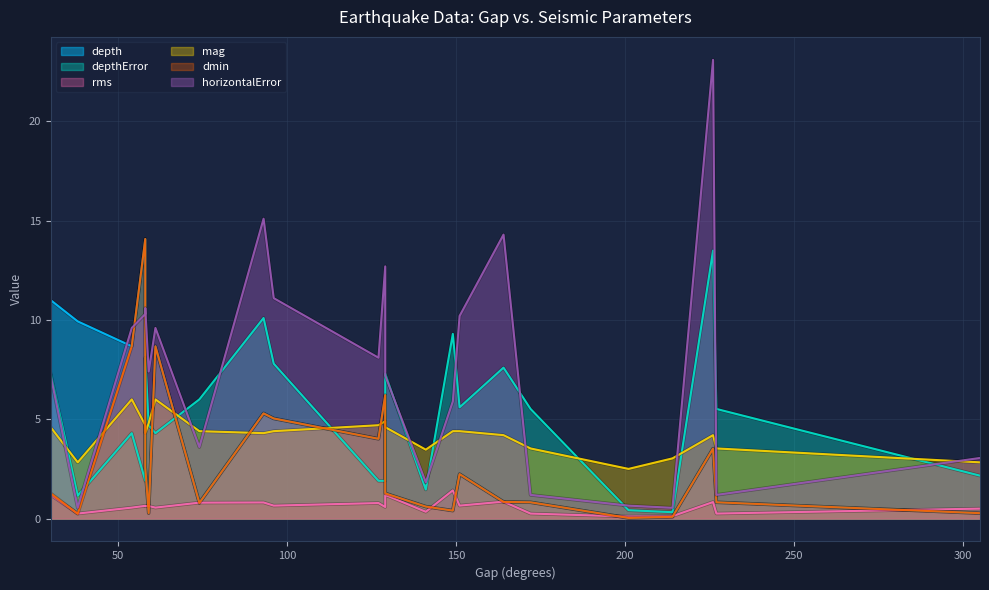

Between which two adjacent categories do mag and depthError first intersect?

30 and 38